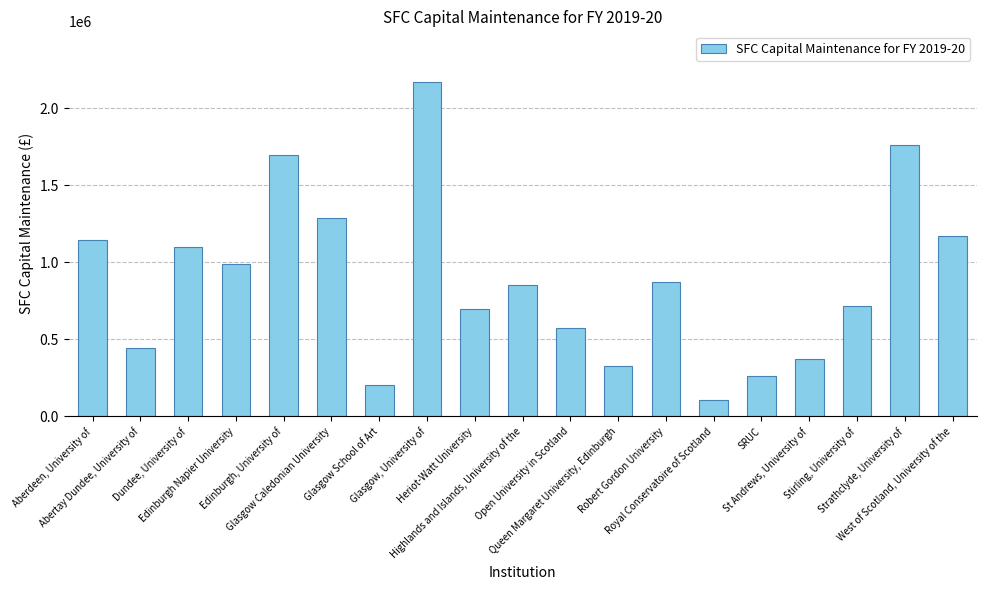

The value at Open University in Scotland is 572781. True or false?

True